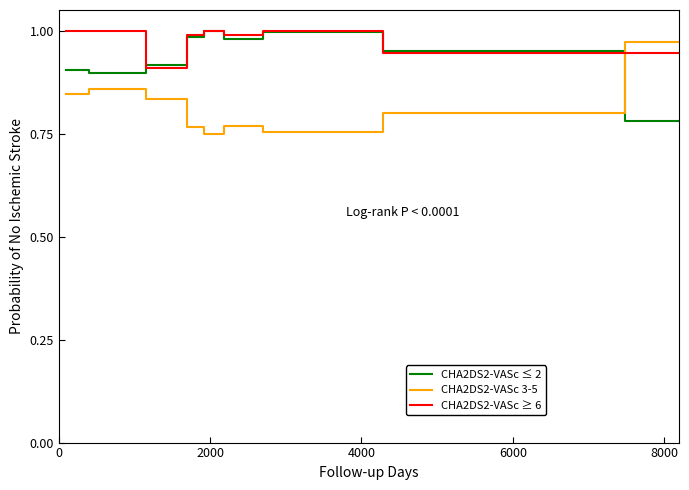

After their last crossing, which series has the higher values: CHA2DS2-VASc 3-5 or CHA2DS2-VASc ≤ 2?

CHA2DS2-VASc 3-5